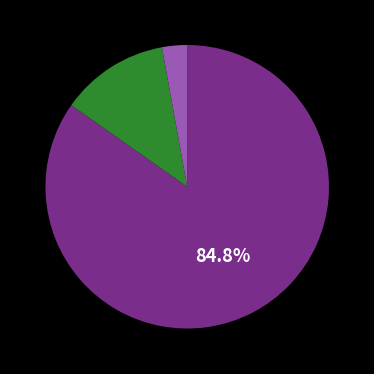

To the nearest percent, what is the average slice percentage?

33%